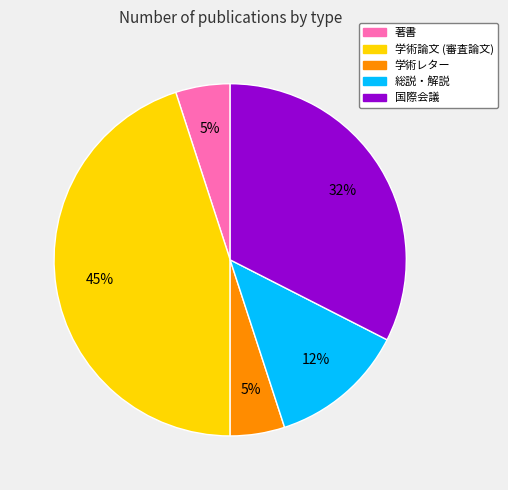

How many segments does this pie chart have?

5